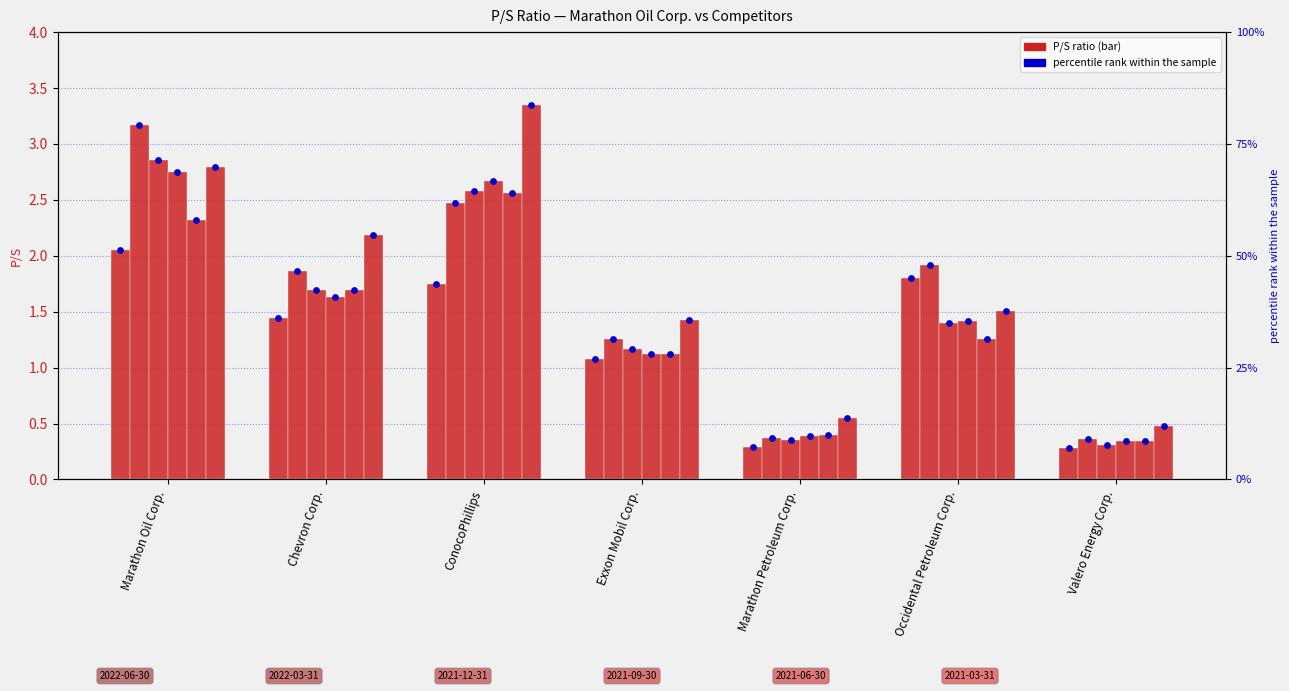

At how many categories does at least one series exceed 2?

3